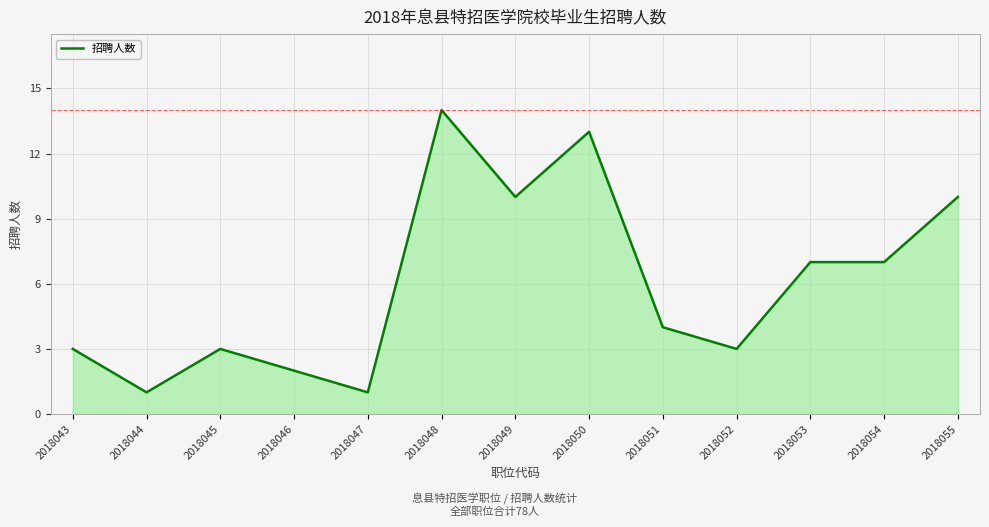

At which category does the data reach its first local peak?

2018045